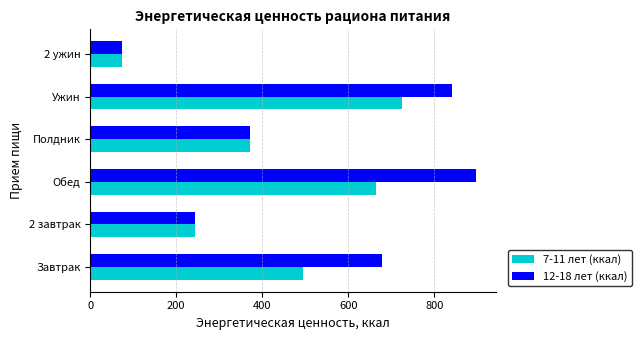

How many data points does each series have?

6